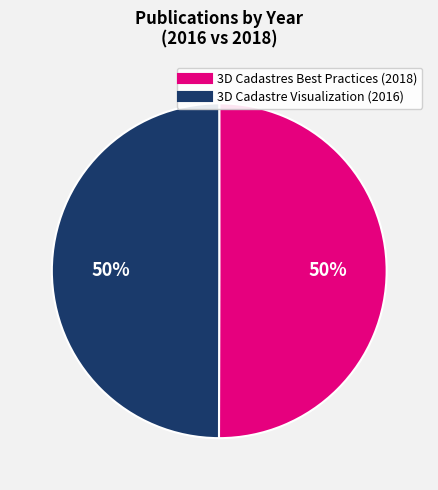

To the nearest percent, what is the average slice percentage?

50%